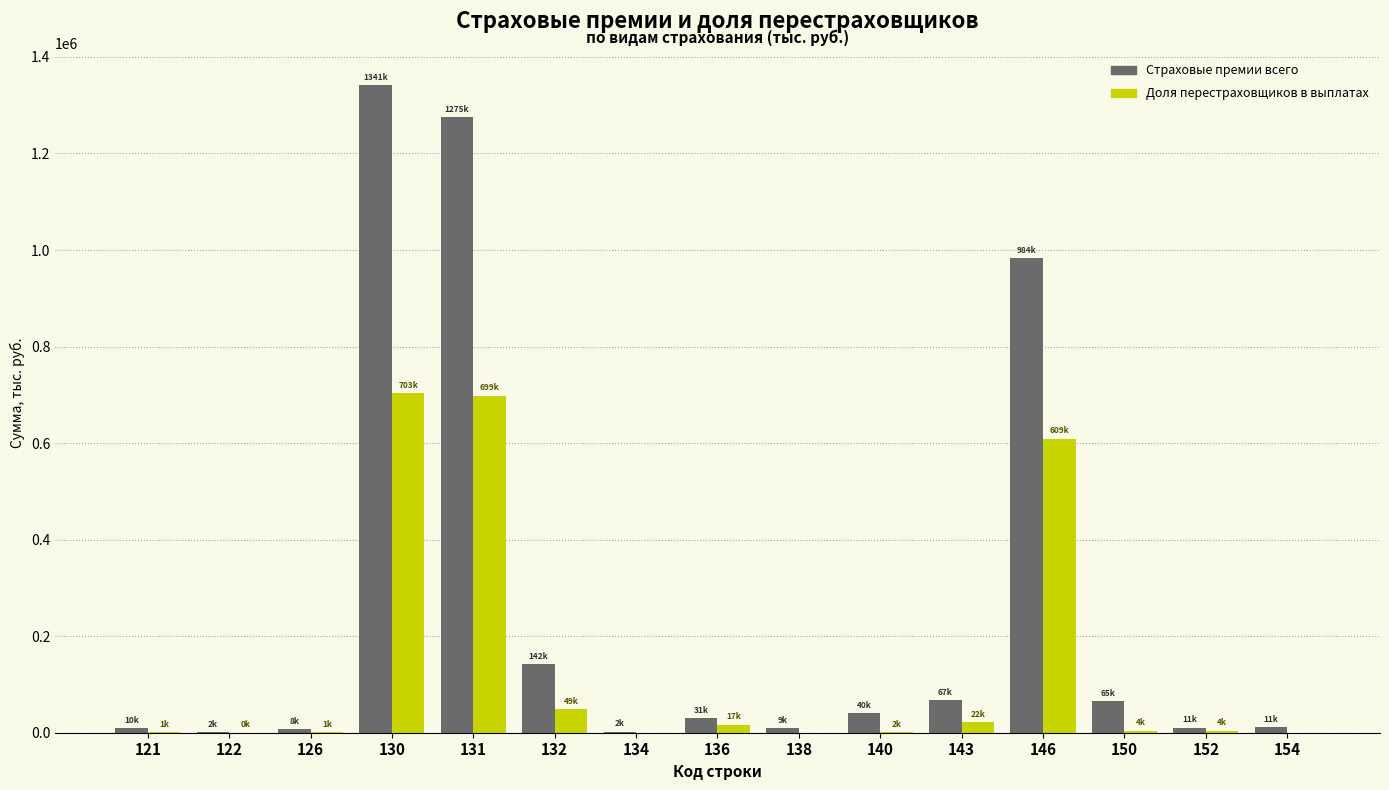

What is the maximum value shown in the chart?

1341080.9